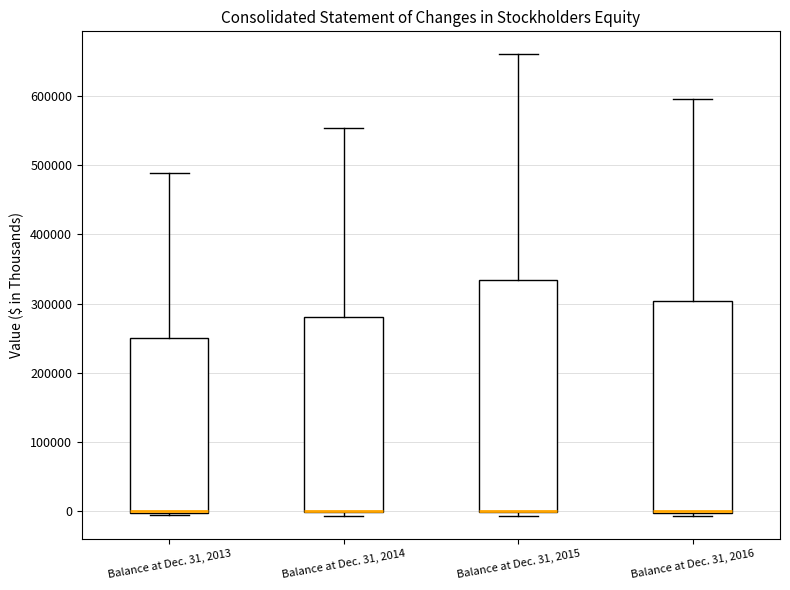

Reading left to right, read every box against the y-axis: the position of its median line, the range the box covers, and the ends of its whiskers. The values are not printed on the chart, so give them approximately, as read against the axis.

Balance at Dec. 31, 2013: median 0 (drawn on the box's lower edge), box 0 to 250000, whiskers -10000 to 490000
Balance at Dec. 31, 2014: median 0 (drawn on the box's lower edge), box 0 to 280000, whiskers -10000 to 550000
Balance at Dec. 31, 2015: median 0 (drawn on the box's lower edge), box 0 to 330000, whiskers -10000 to 660000
Balance at Dec. 31, 2016: median 0 (drawn on the box's lower edge), box 0 to 300000, whiskers -10000 to 600000